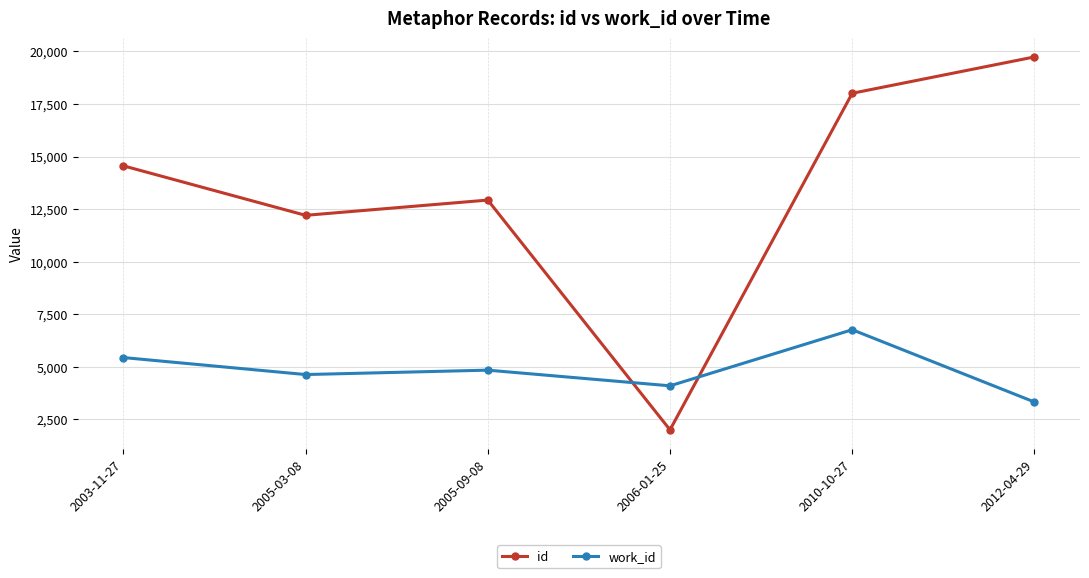

Between which two adjacent categories do id and work_id first intersect?

2005-09-08 and 2006-01-25